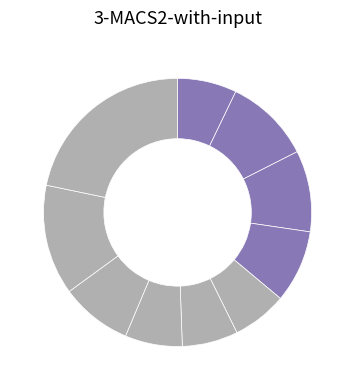

How many segments does this pie chart have?

10